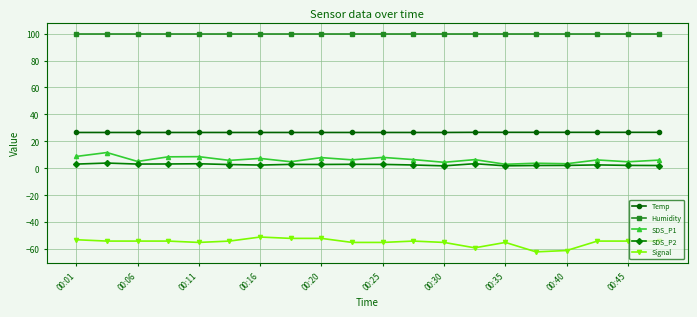

What is the value of the Signal point at the 2nd from the left?

-54.0